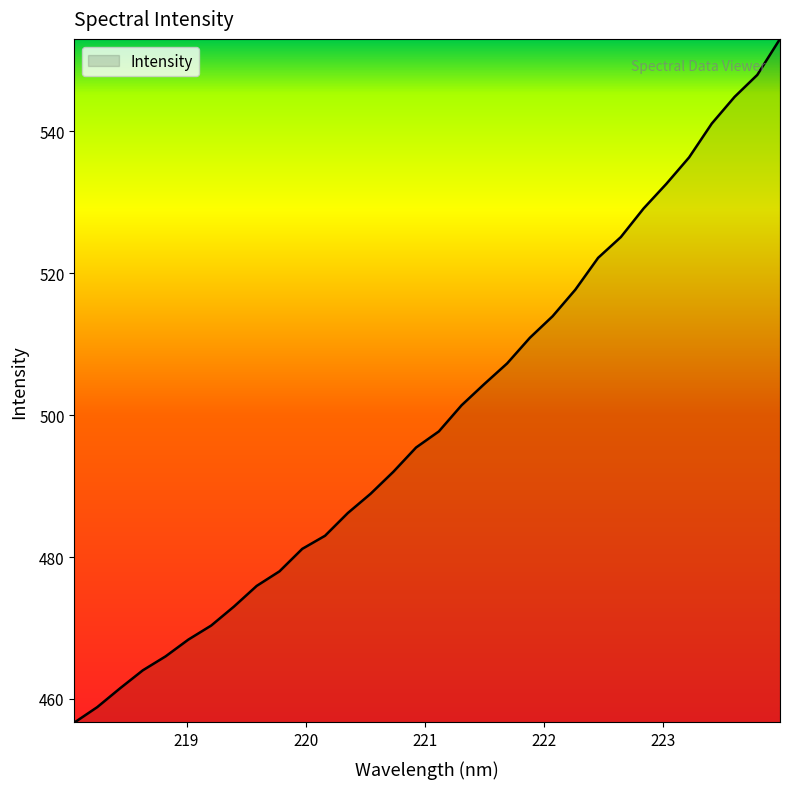

What is the greatest value displayed?

553.1